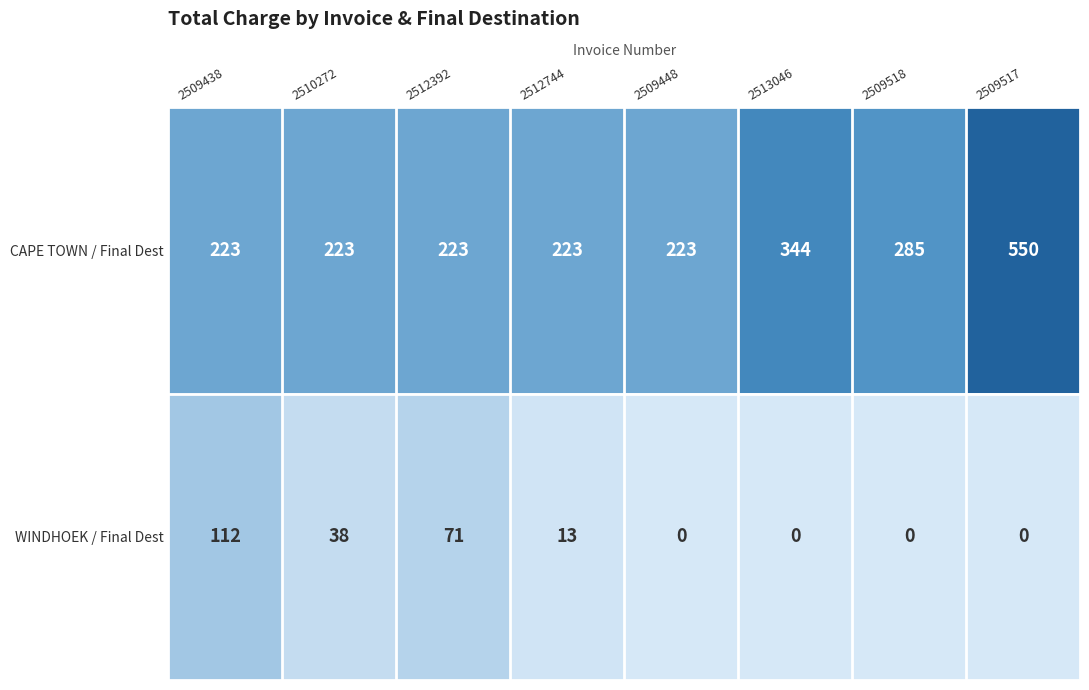

At which label does WINDHOEK / Final Dest reach its peak?

2509438